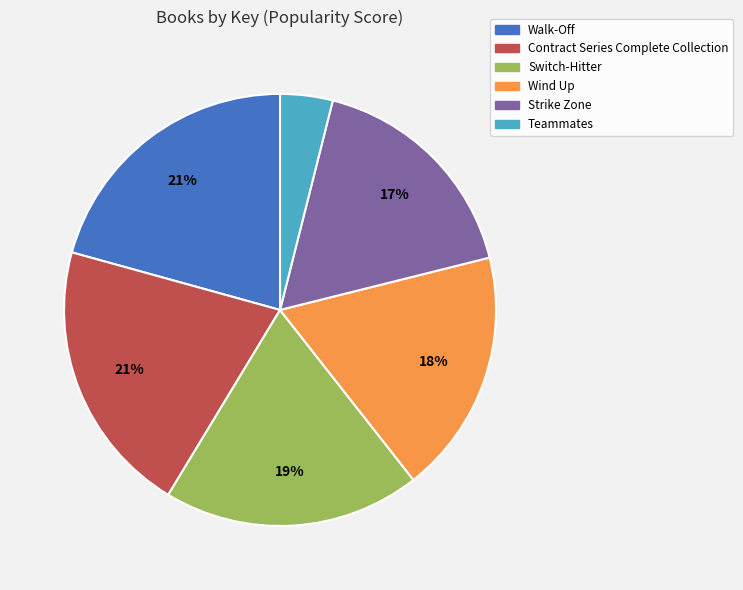

Combined, do Walk-Off and Teammates account for over 50%?

No